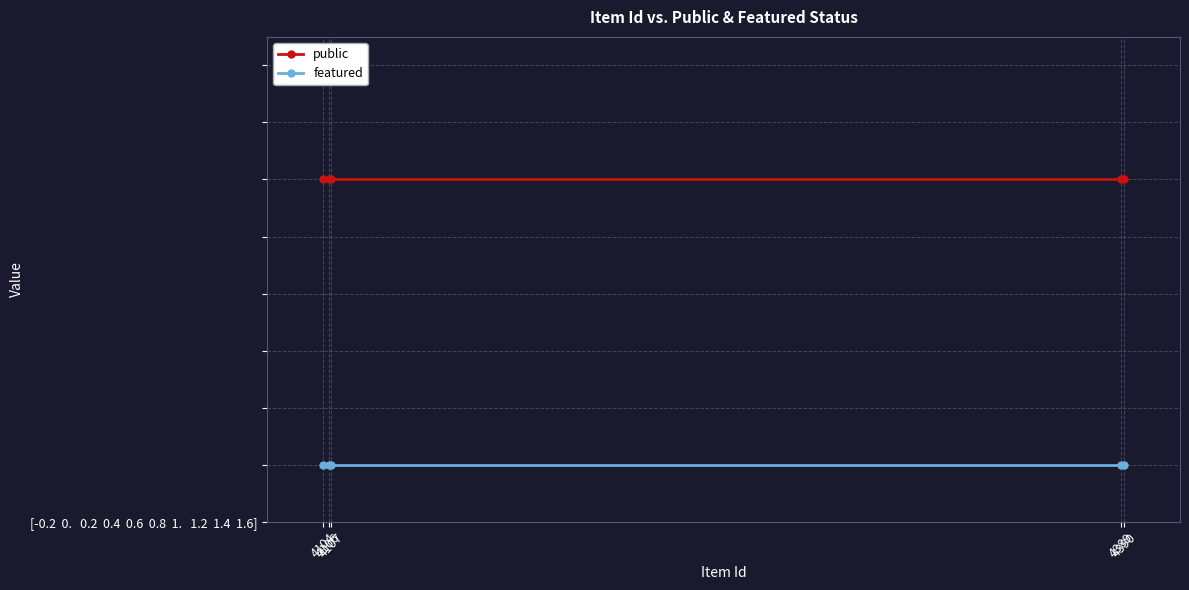

Is this an area chart (filled region under the line)?

No